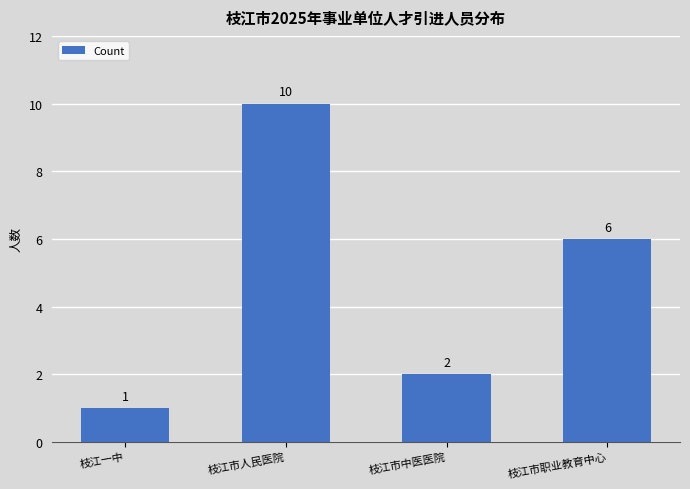

List the labels in order of value, smallest first.

枝江一中, 枝江市中医医院, 枝江市职业教育中心, 枝江市人民医院